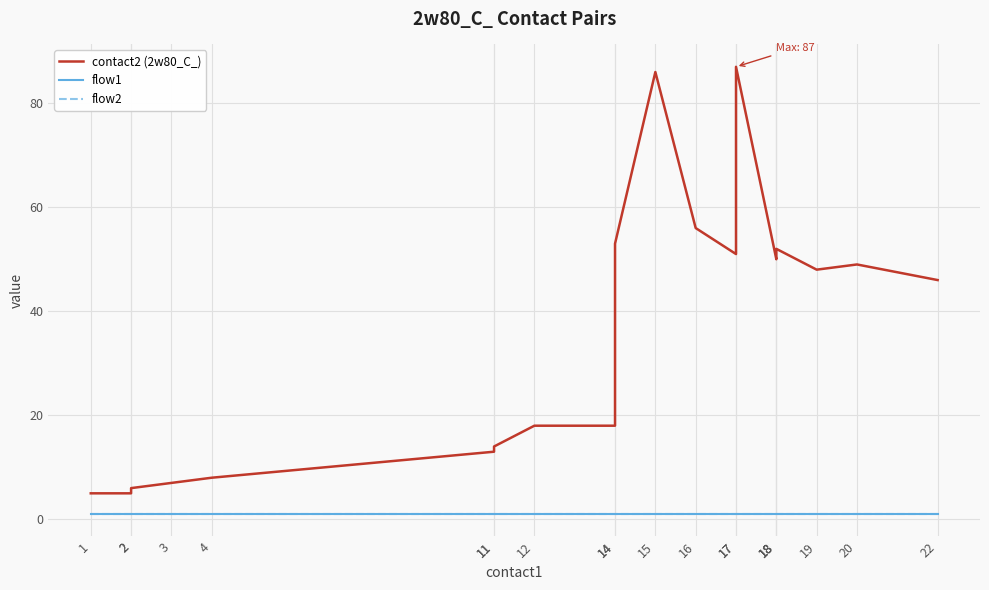

The value of flow2 at 2 is 0. True or false?

False